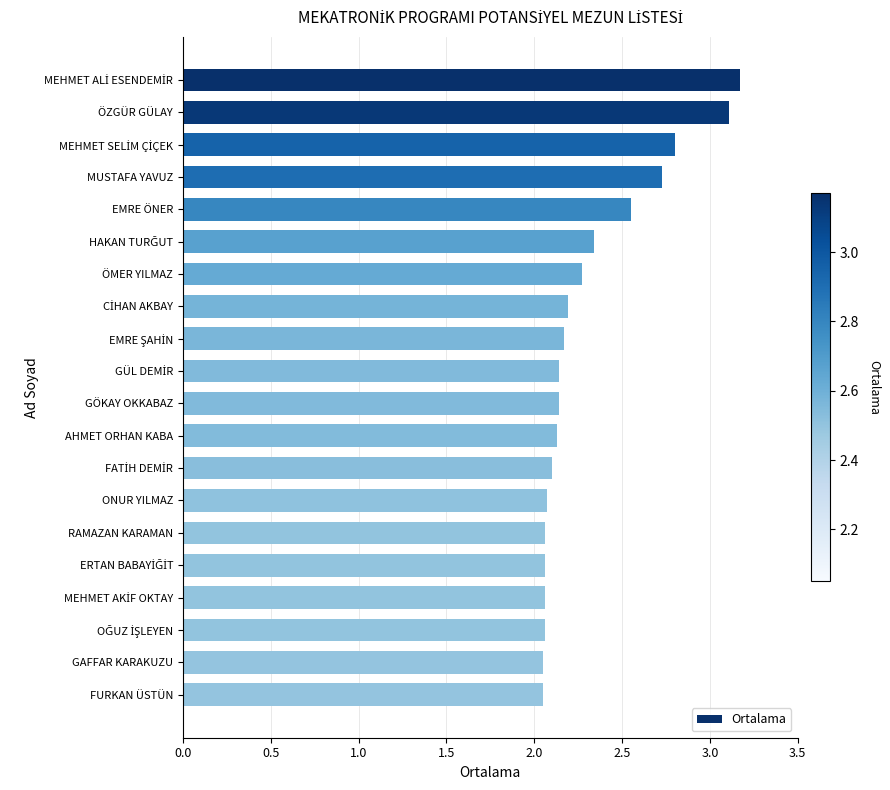

What is the maximum value shown in the chart?

3.2